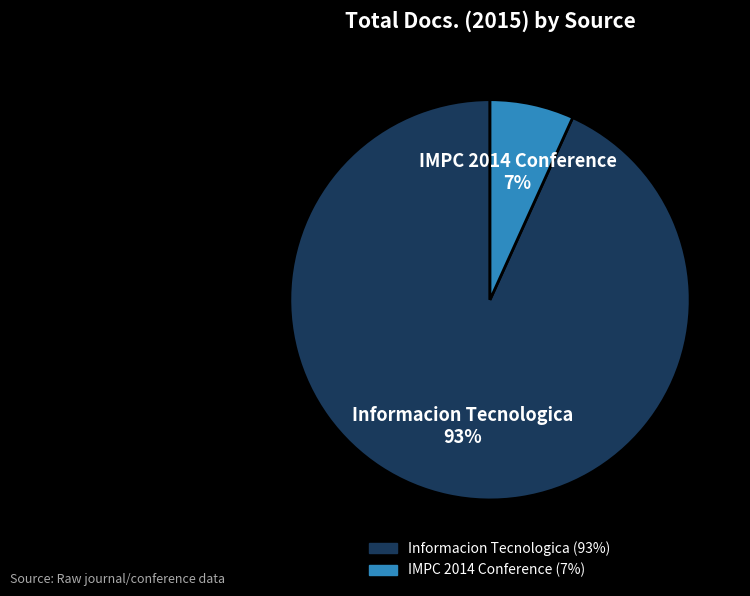

How many slices are in this pie chart?

2